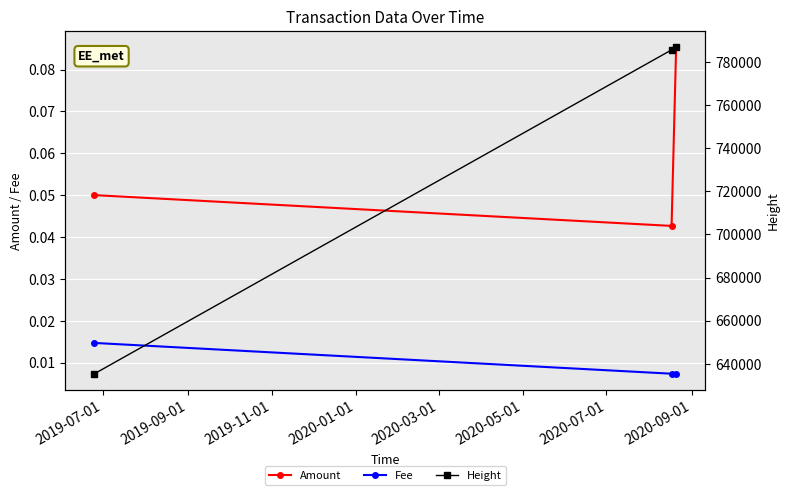

Count the Fee values in the range 0 to 1.

3